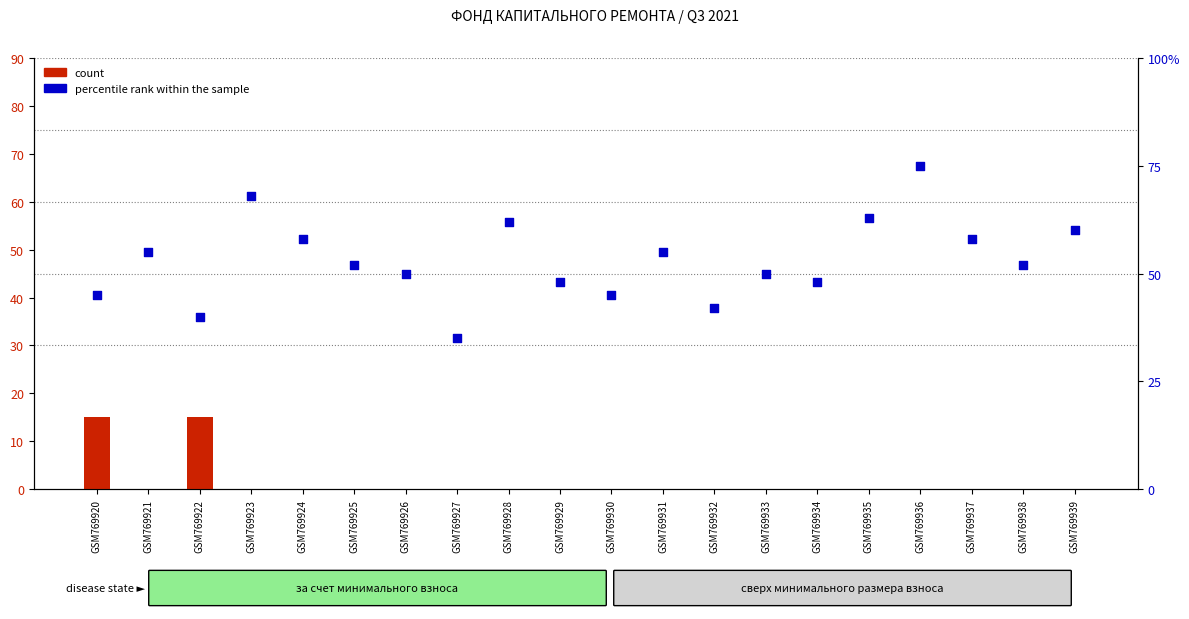

At how many categories does at least one series exceed 3?

20